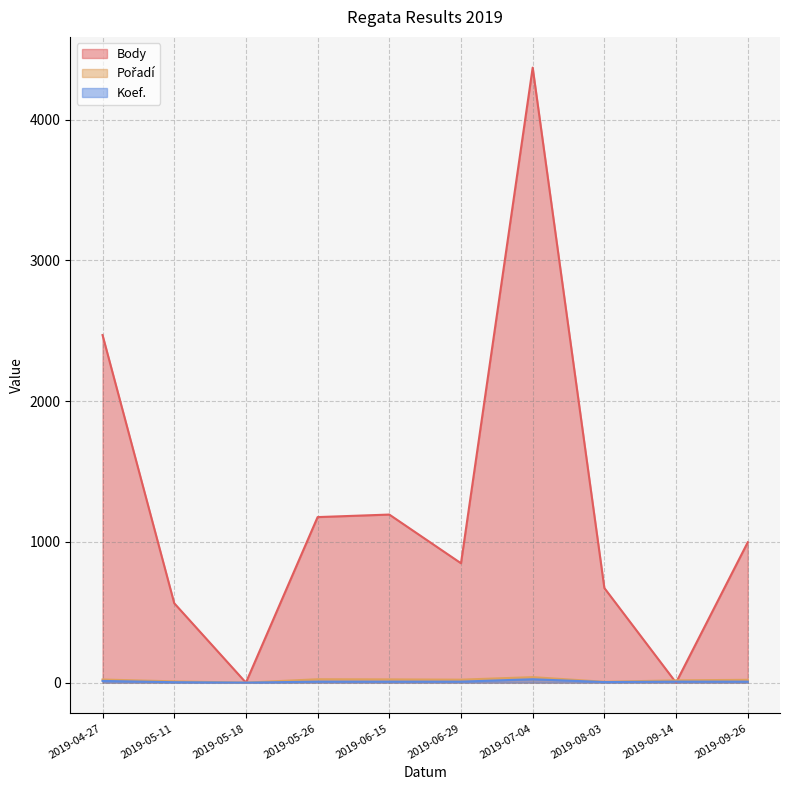

True or false: Pořadí and Koef. intersect in this chart.

False